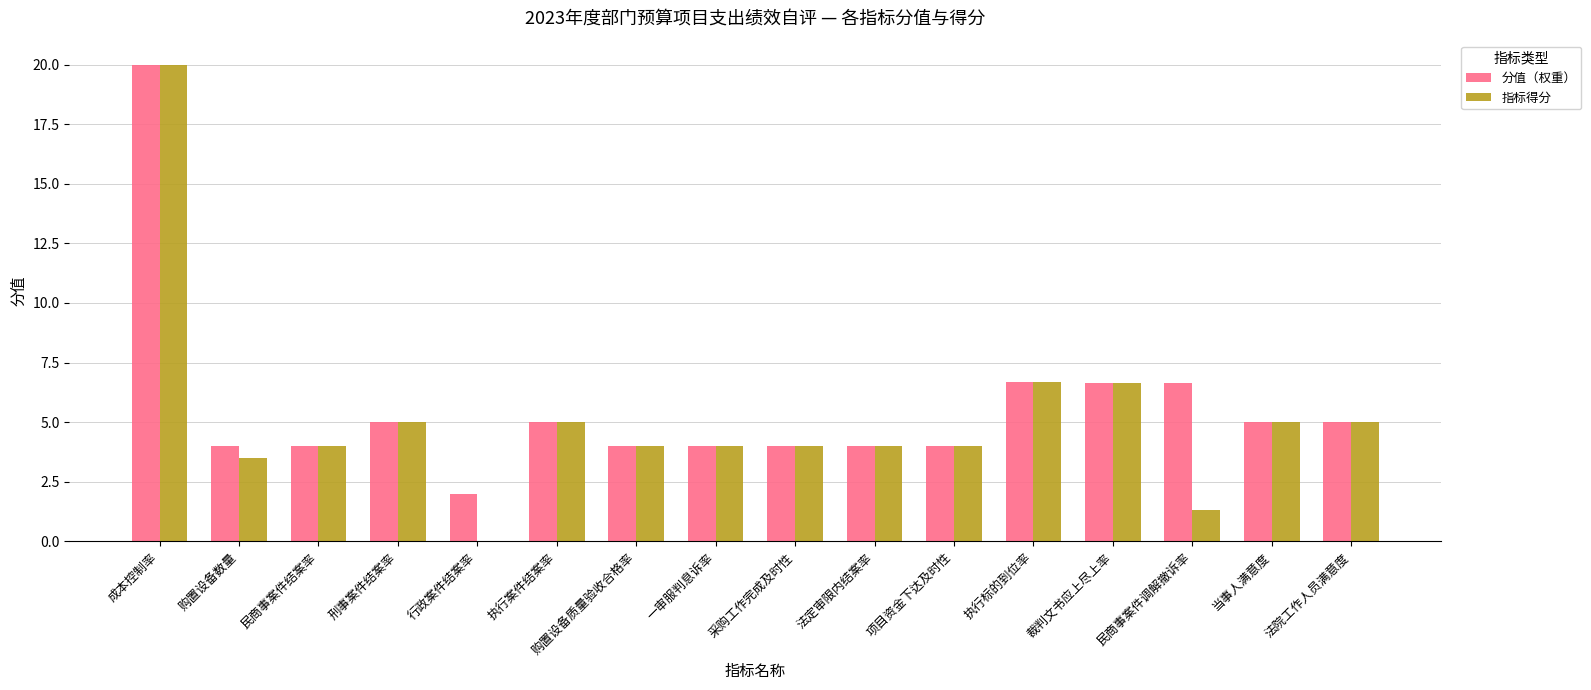

The 分值（权重） series shows 4.0 at 民商事案件结案率. True or false?

True